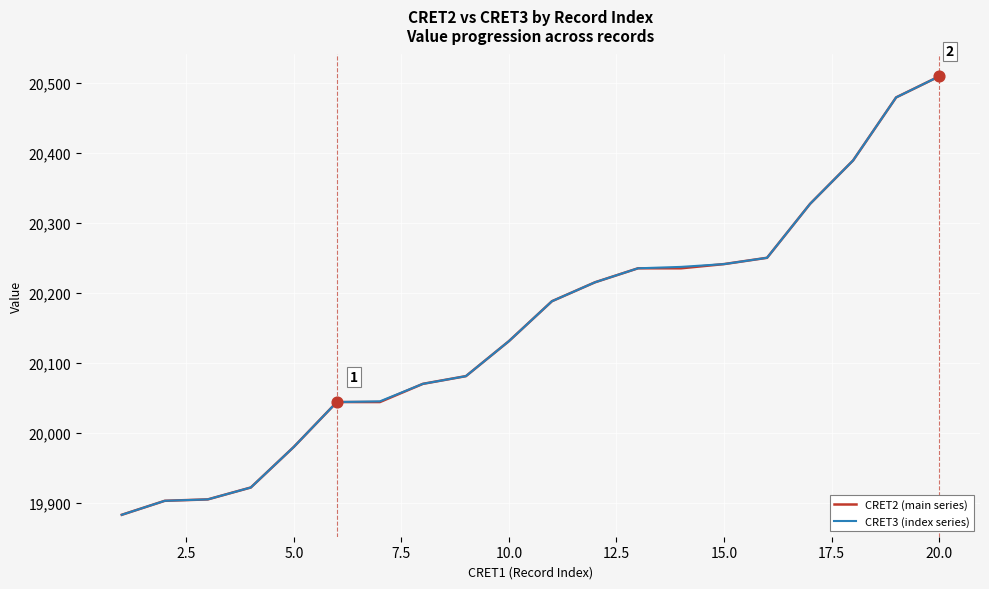

What is the lowest value of the CRET3 (index series) series?

19883